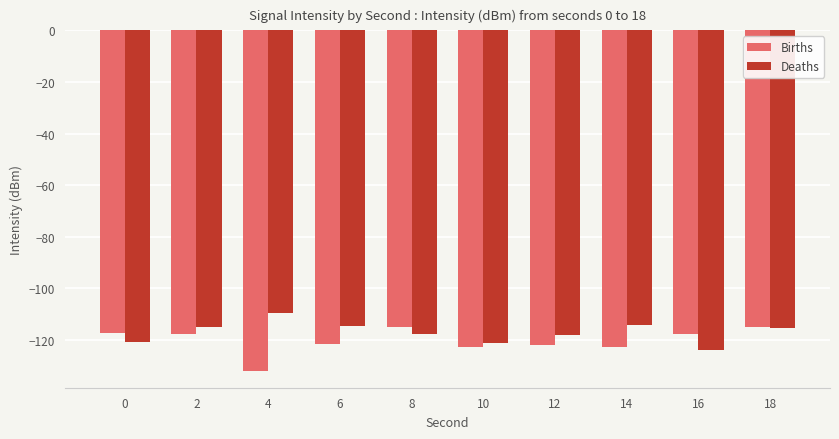

What is the difference between the highest and lowest values at 4?

22.5